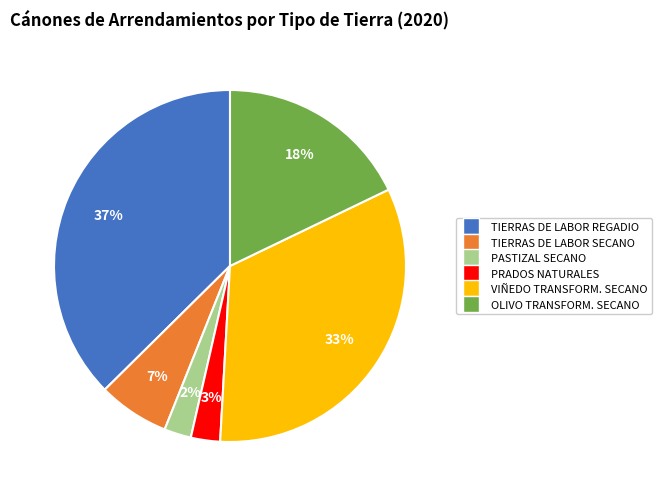

Is the sum of PASTIZAL SECANO and OLIVO TRANSFORM. SECANO greater than half?

No